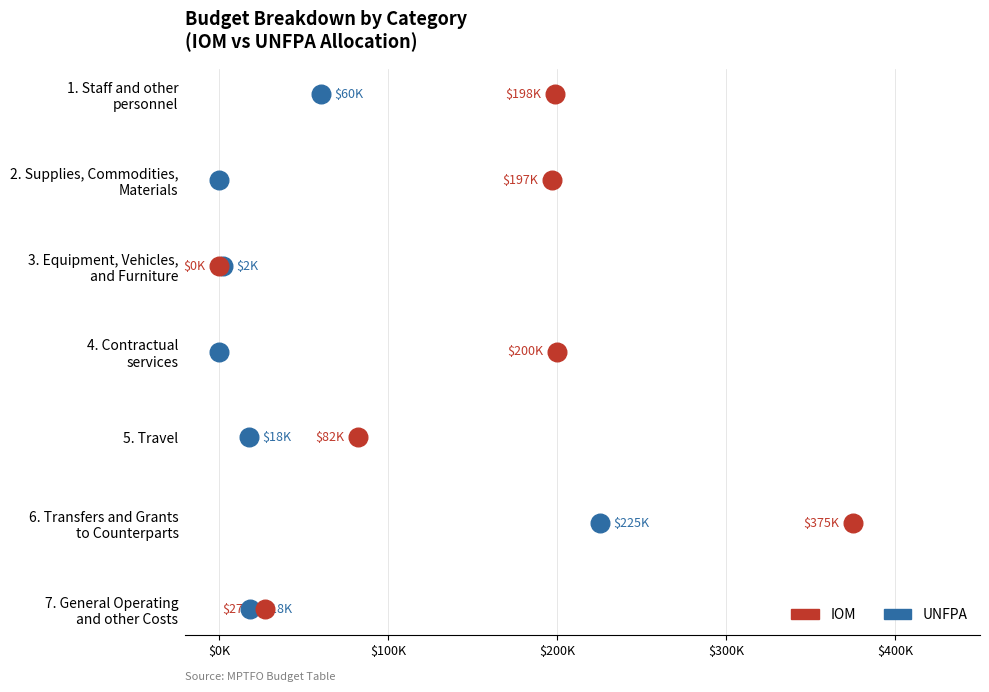

Which series contains the lowest Y value?

UNFPA